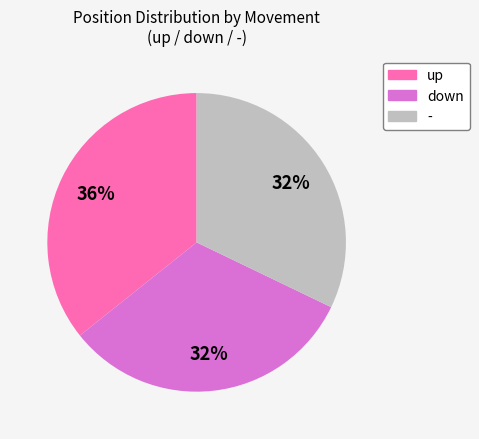

What is the ratio of the value at up to the value at down?

1.1